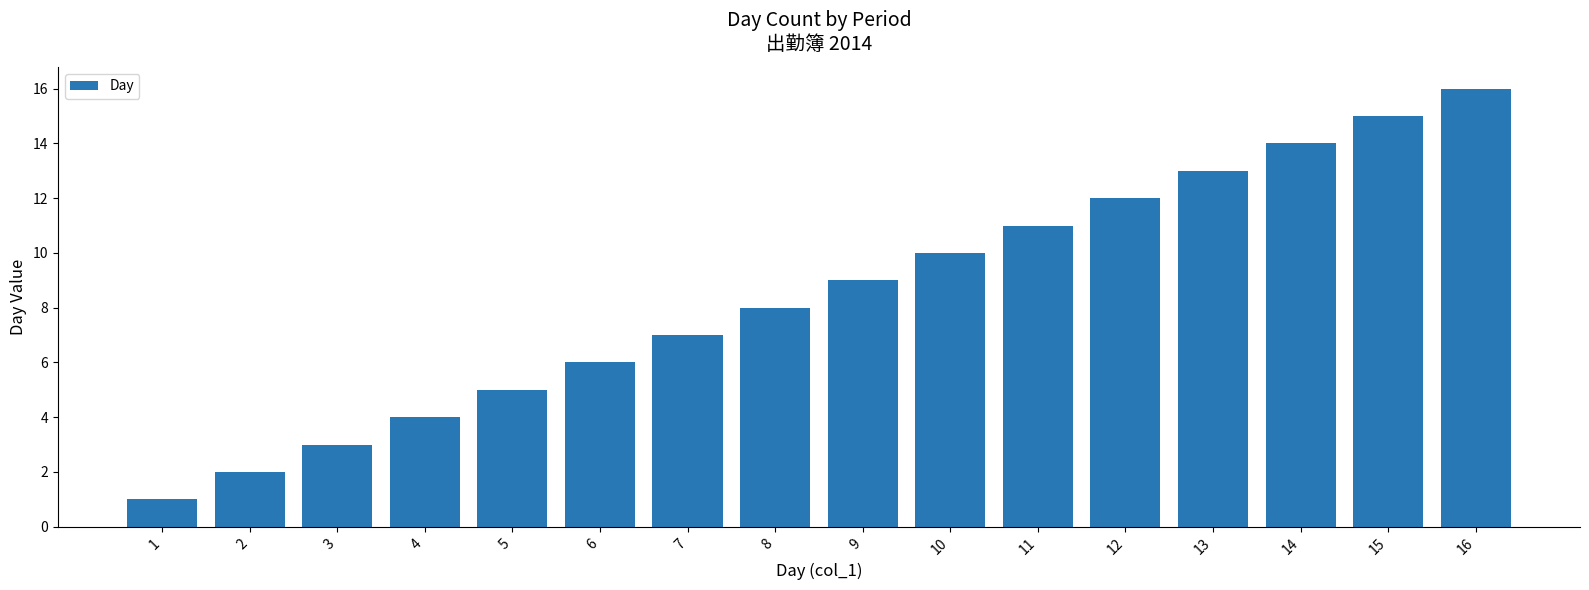

Are the bars grouped side by side (vs. stacked)?

No